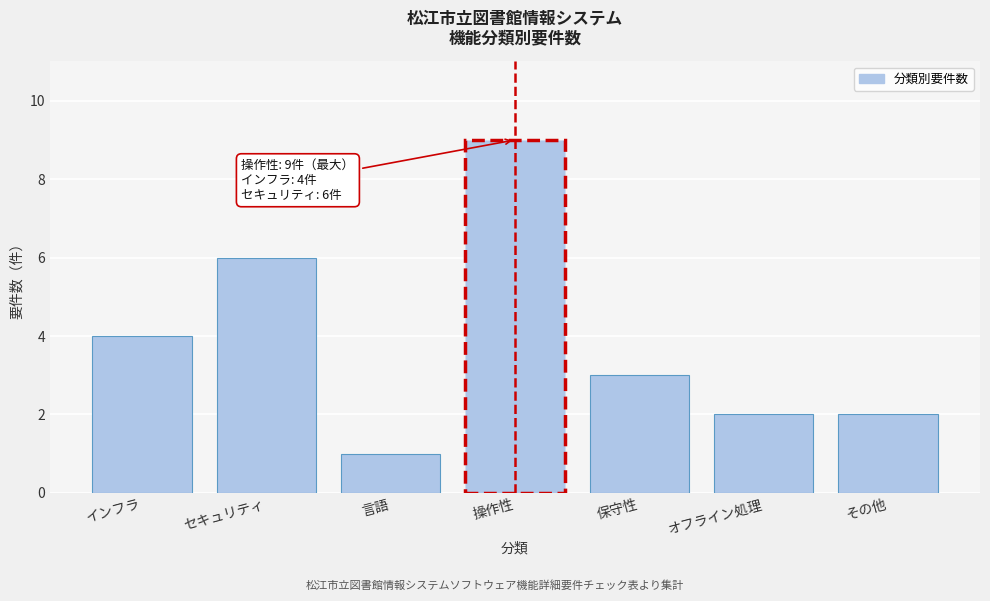

Reading left to right, transcribe all the data shown in this chart.

4	6	1	9	3	2	2